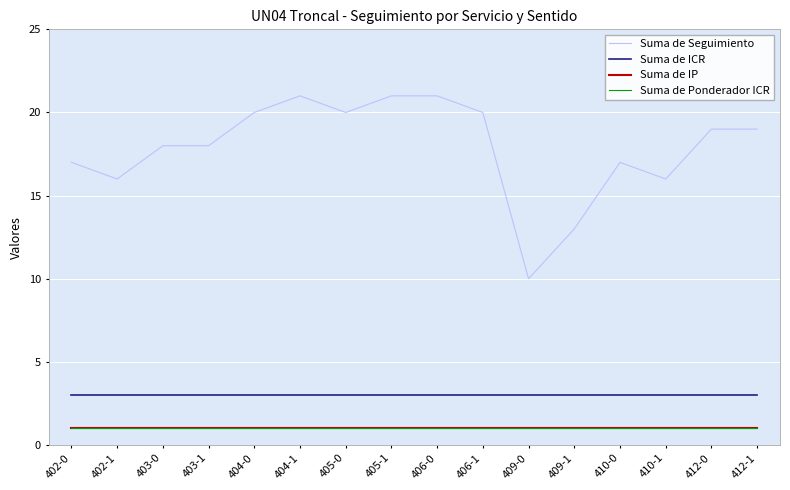

Does the chart have visible grid lines?

Yes